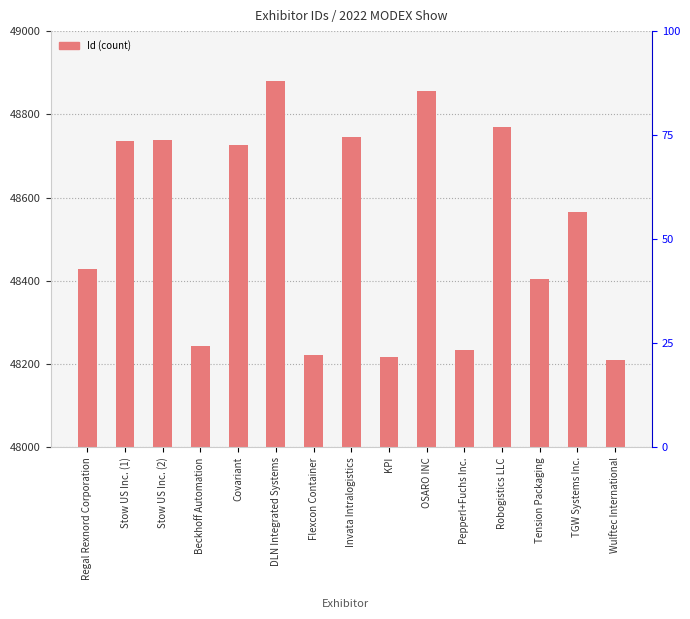

True or false: the data shows 48243 at Beckhoff Automation.

True